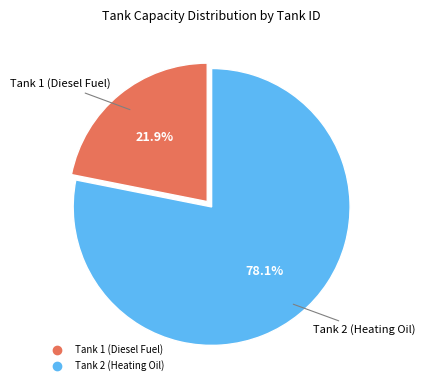

How many slices are in this pie chart?

2